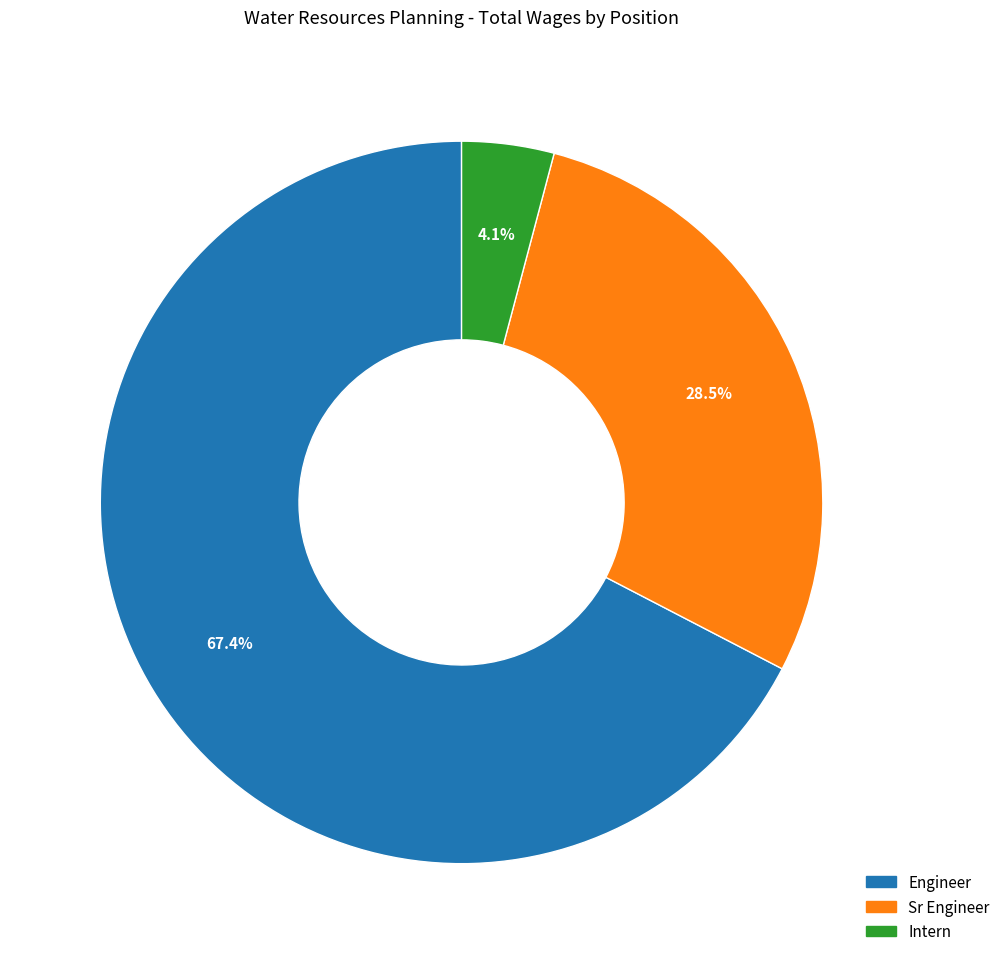

To the nearest percent, what portion does Intern represent?

4%